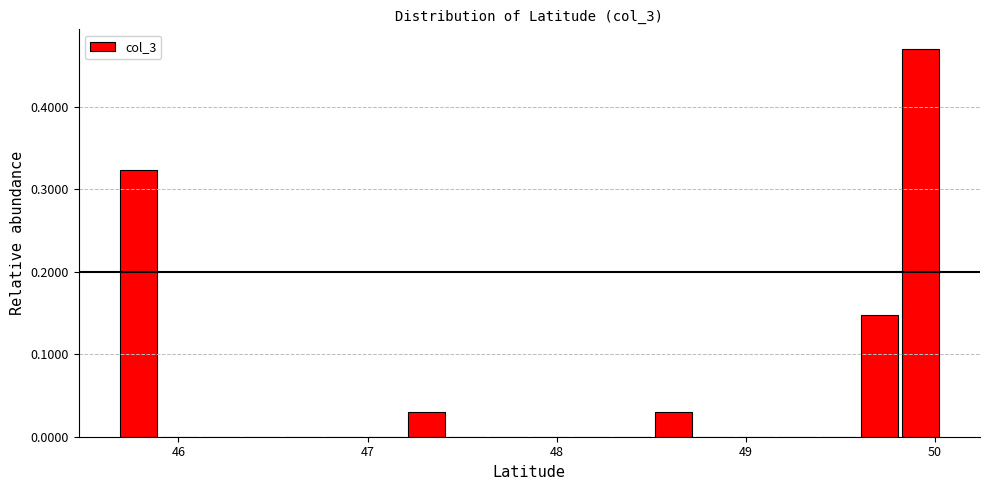

Read against the x-axis, roughly where is the centre of the tallest bar?

49.9